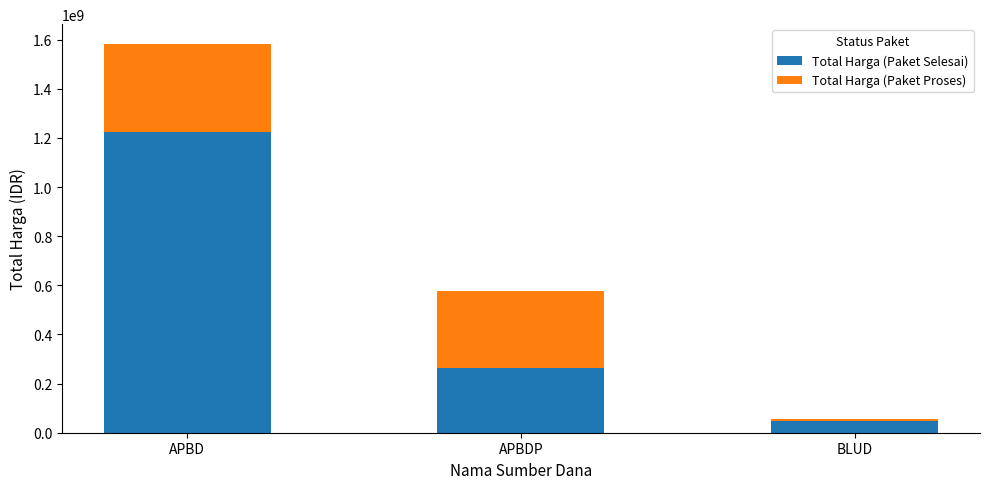

Reading right to left, transcribe the values for Total Harga (Paket Selesai).

49478000	262118150	1224682000